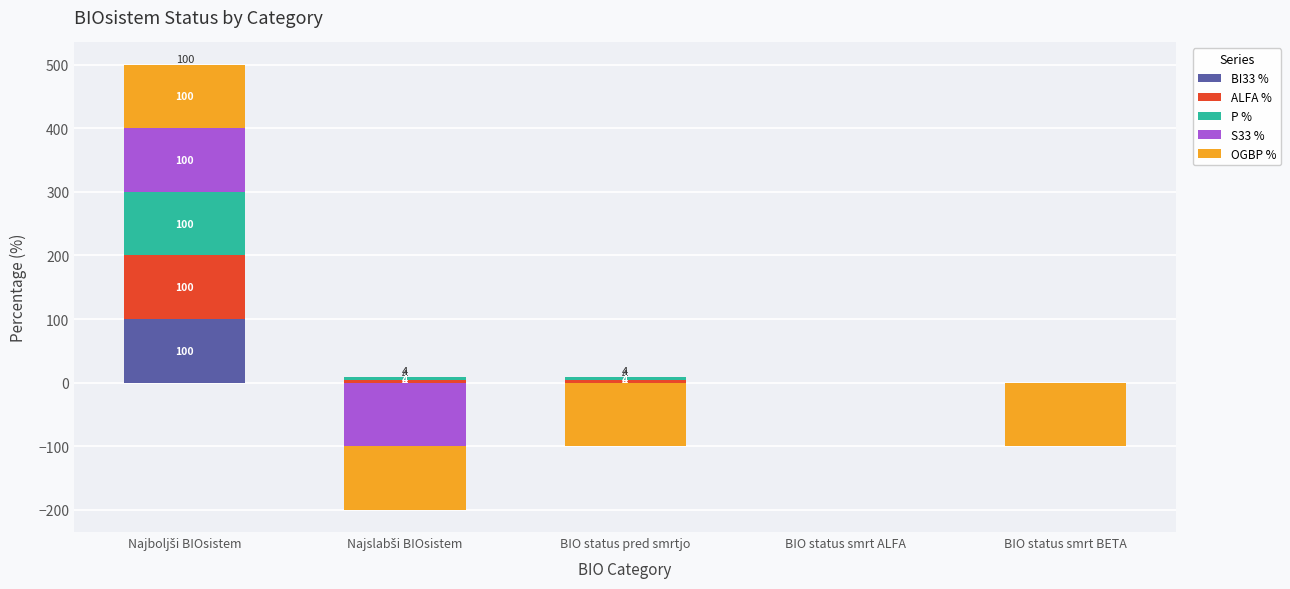

Are the bars horizontal?

No